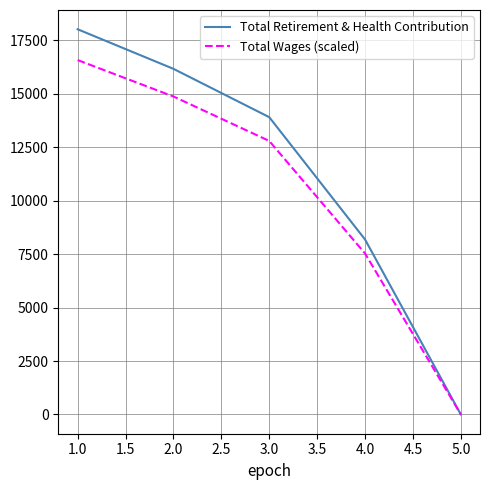

How many lines are shown in the chart?

2